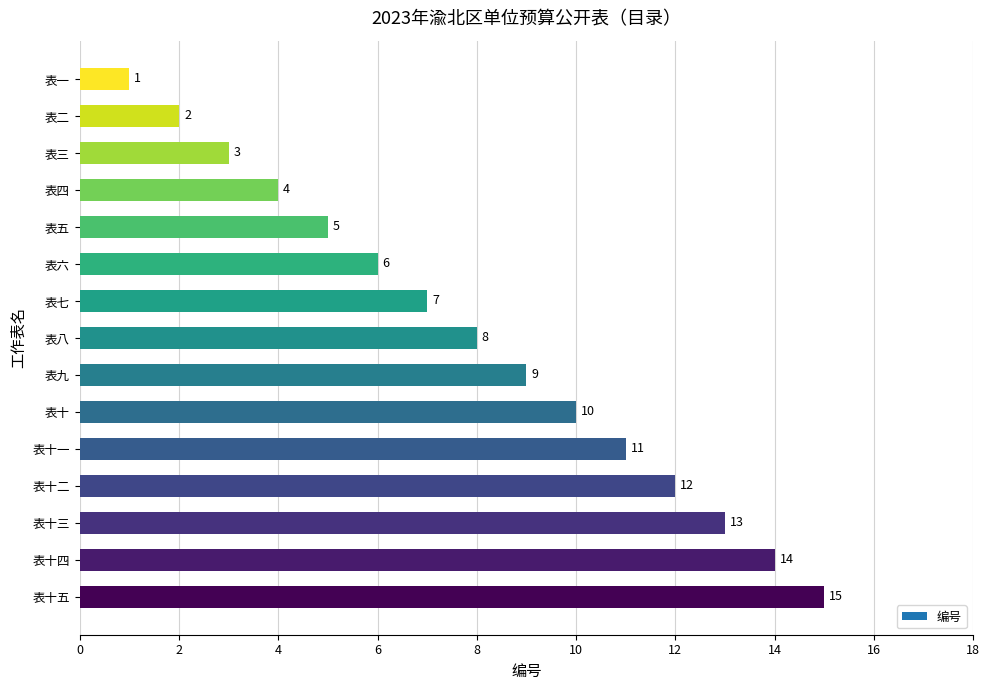

Reading bottom to top, what are all the values shown in this chart?

表十五=15	表十四=14	表十三=13	表十二=12	表十一=11	表十=10	表九=9	表八=8	表七=7	表六=6	表五=5	表四=4	表三=3	表二=2	表一=1